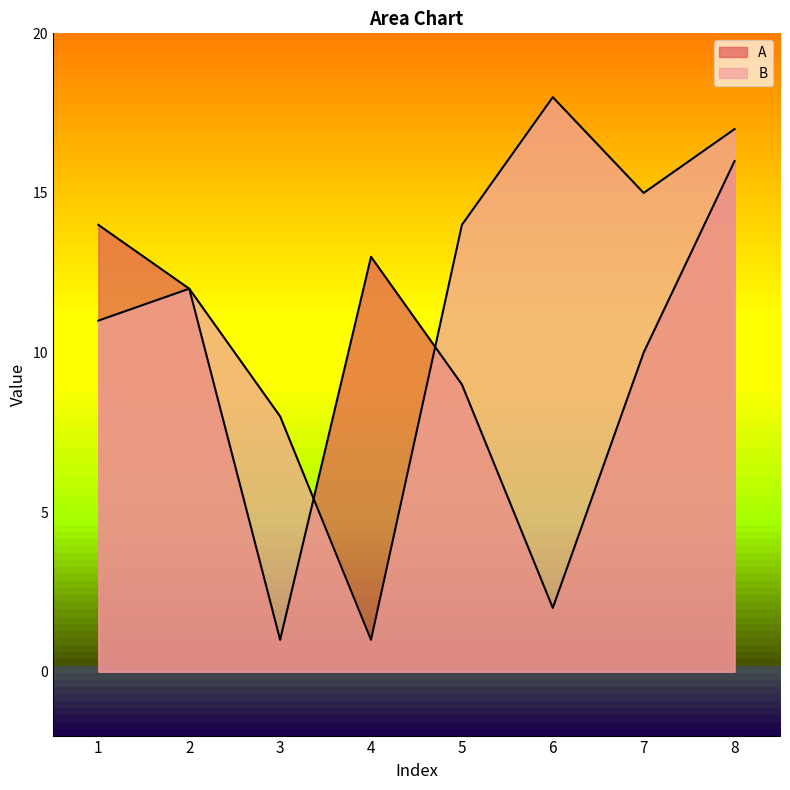

Is it true that B equals 11 at 3?

False